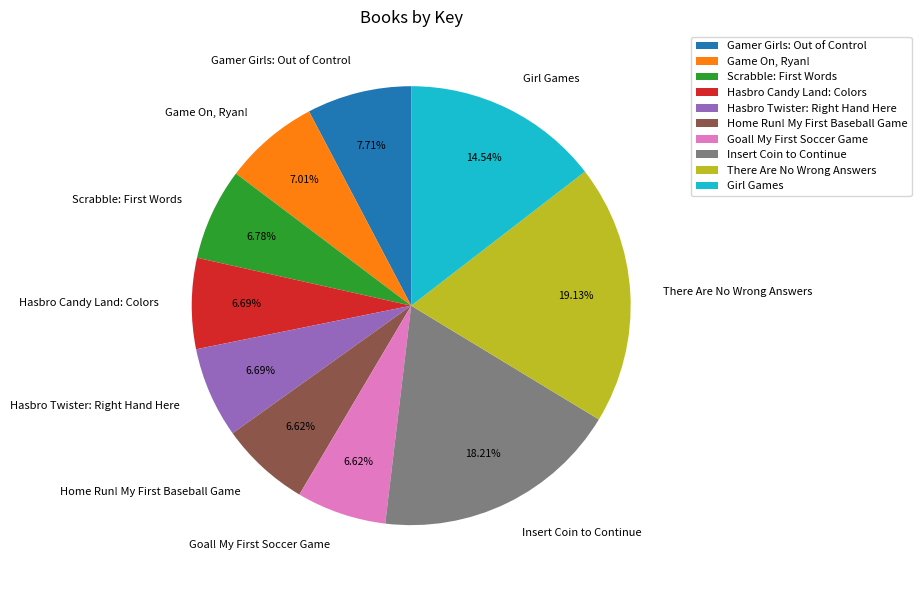

Does There Are No Wrong Answers account for over 50% of the chart?

No